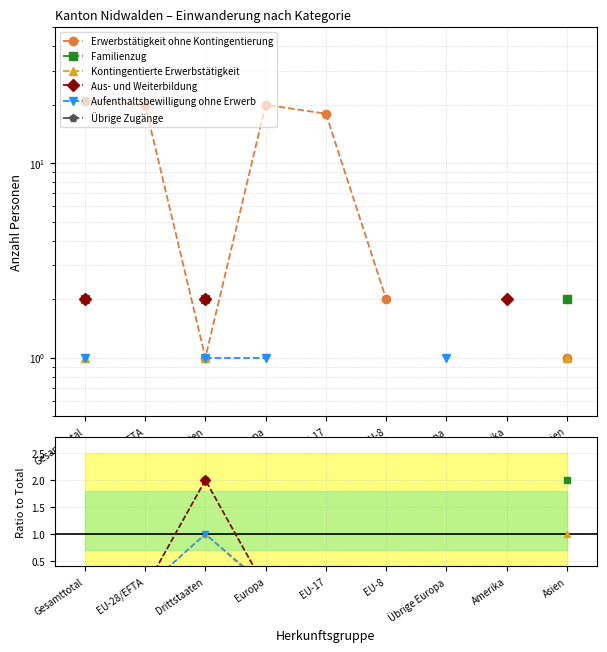

How many values in Familienzug are above zero?

3